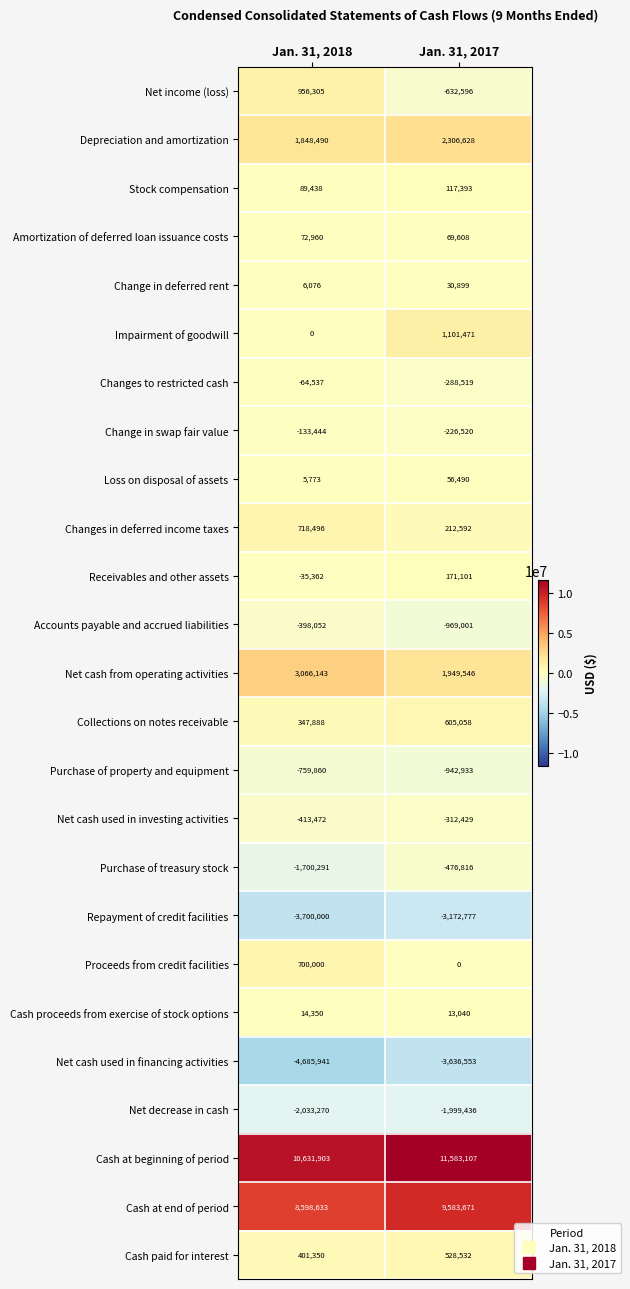

Between Jan. 31, 2018 and Jan. 31, 2017, which series saw the biggest shift?

Net income (loss)